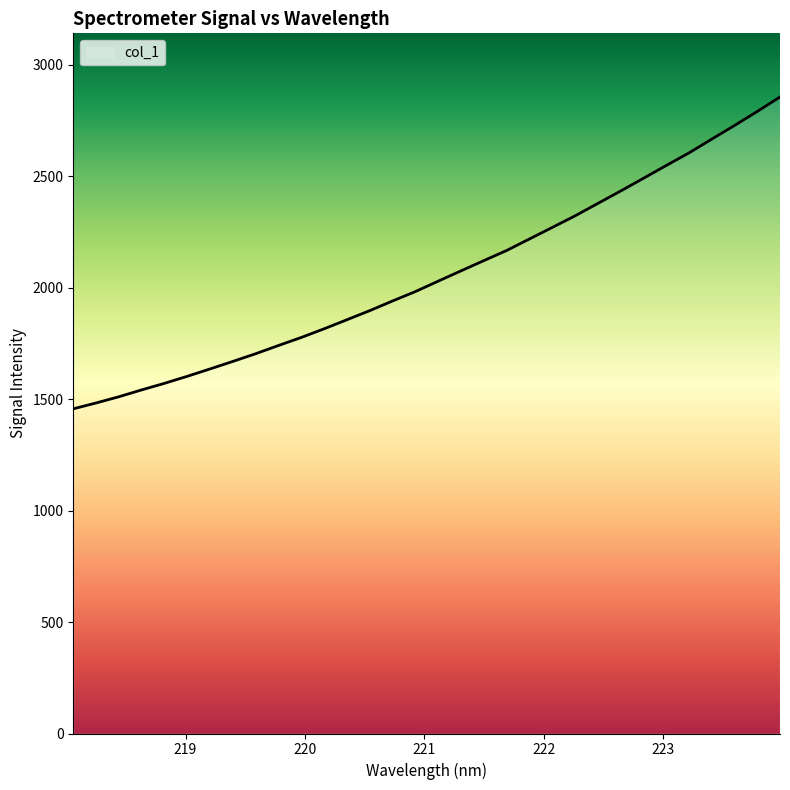

How many lines are shown in the chart?

1